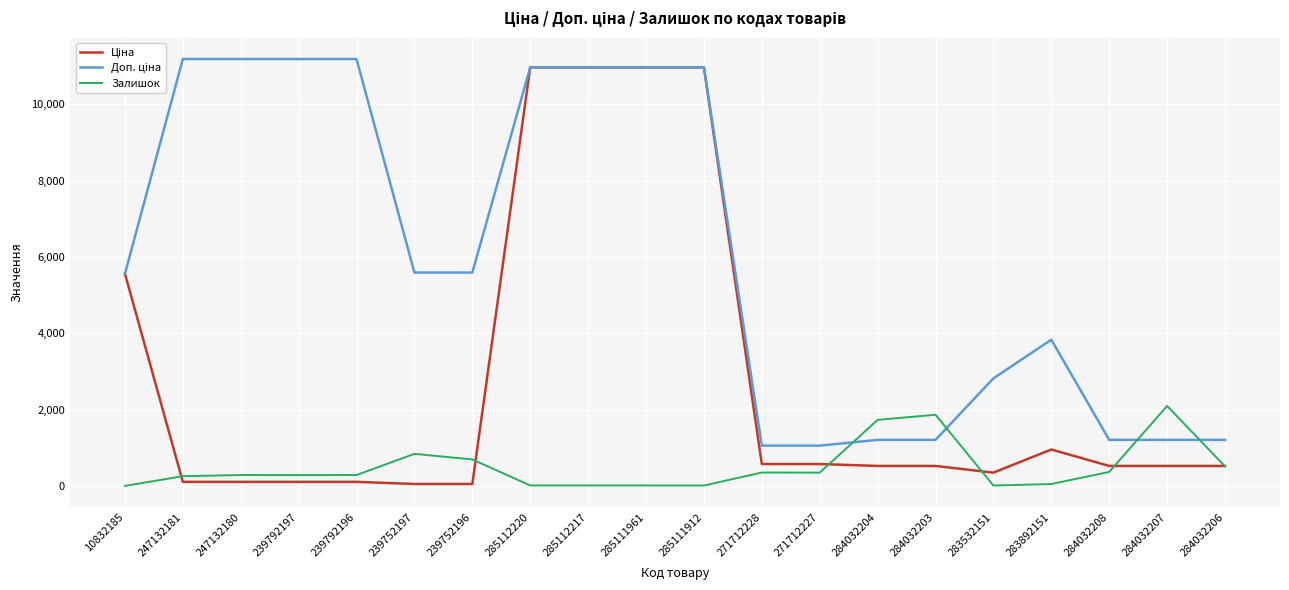

True or false: Залишок has a value of 371.0 at 284032208.

True